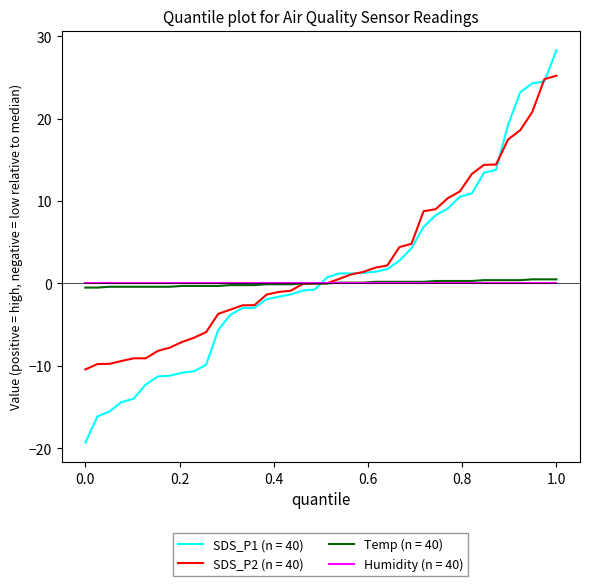

What is the greatest value displayed?

28.3